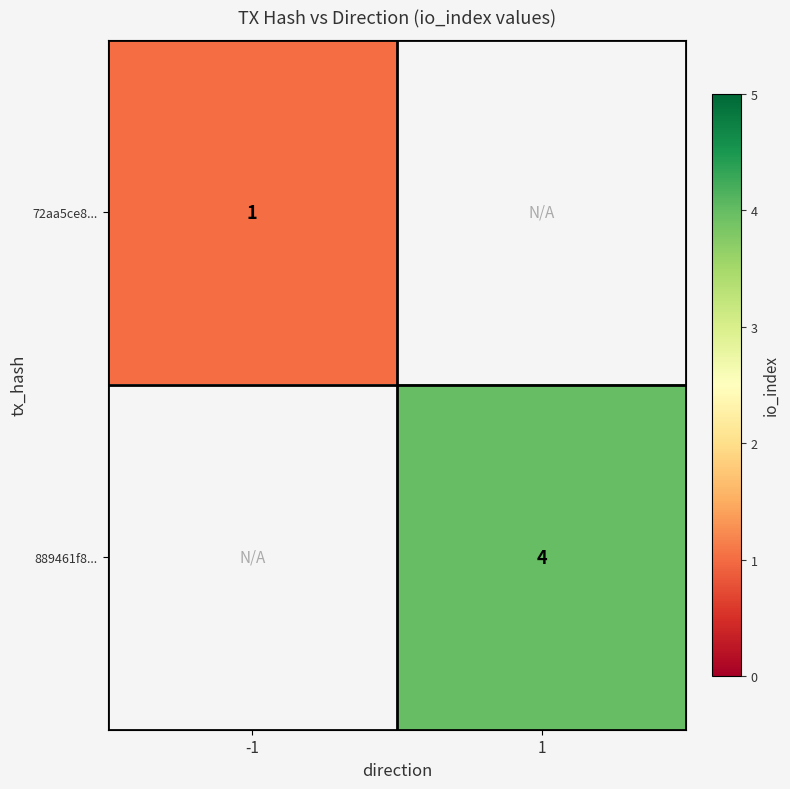

The 889461f8... series shows 4 at 1. True or false?

True